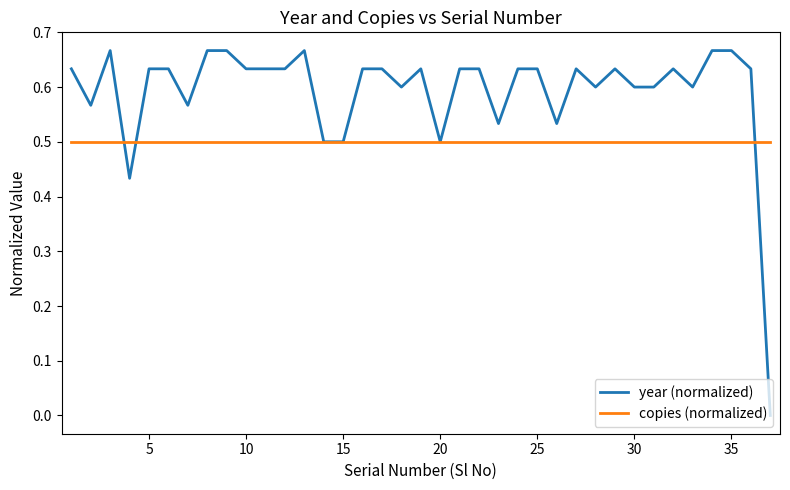

What are all the series names shown in the legend?

year (normalized), copies (normalized)